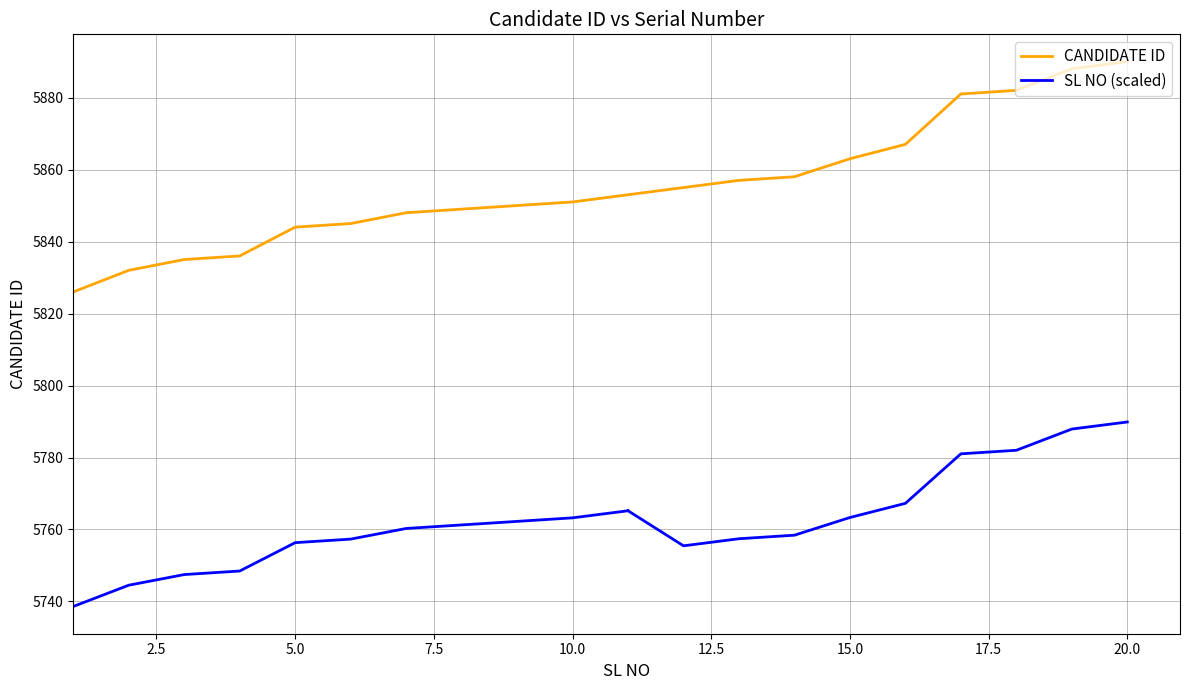

Reading right to left, what are all the values shown in this chart?

20=5890	19=5888	18=5882	17=5881	16=5867	15=5863	14=5858	13=5857	12=5855	11=5853	10=5851	9=5850	8=5849	7=5848	6=5845	5=5844	4=5836	3=5835	2=5832	1=5826